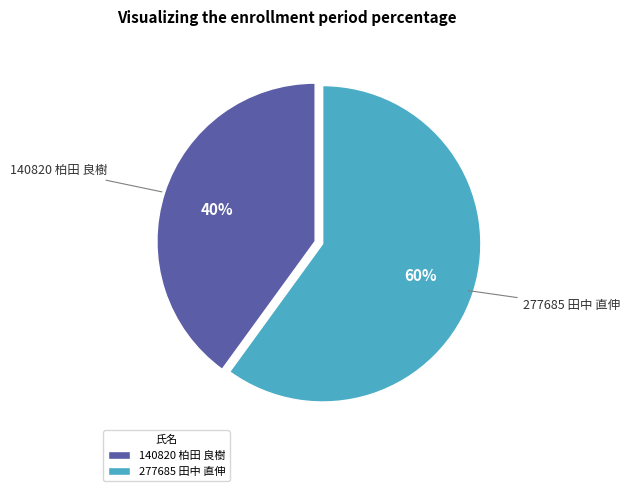

What is the largest slice in the pie chart?

277685 田中 直伸